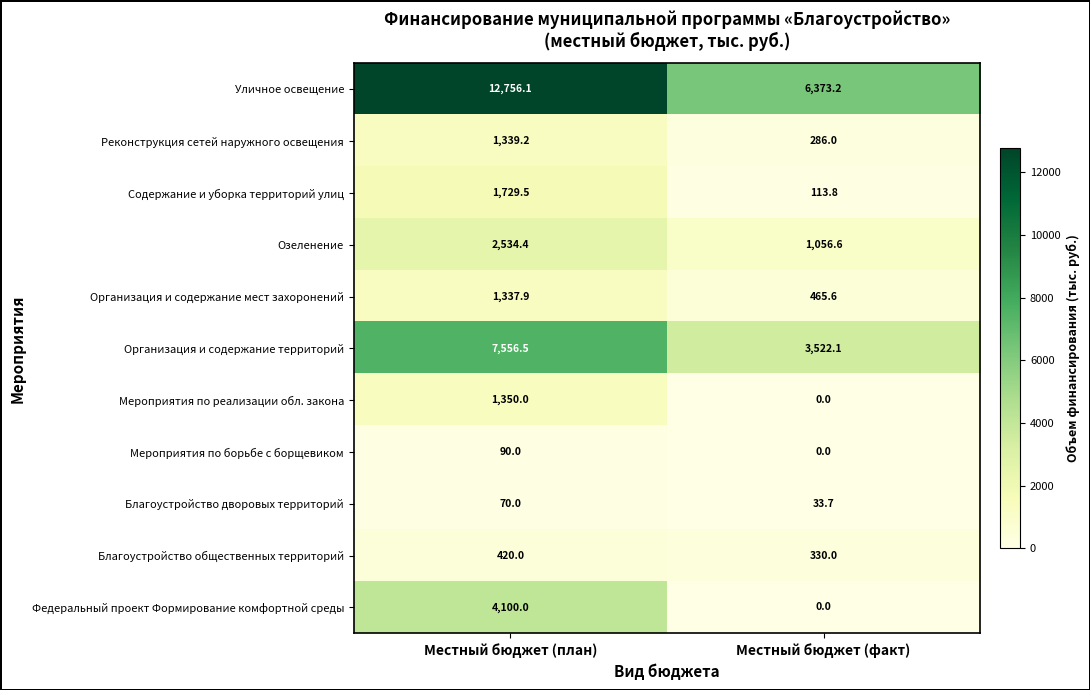

List the labels in order of Озеленение value, smallest first.

Местный бюджет (факт), Местный бюджет (план)